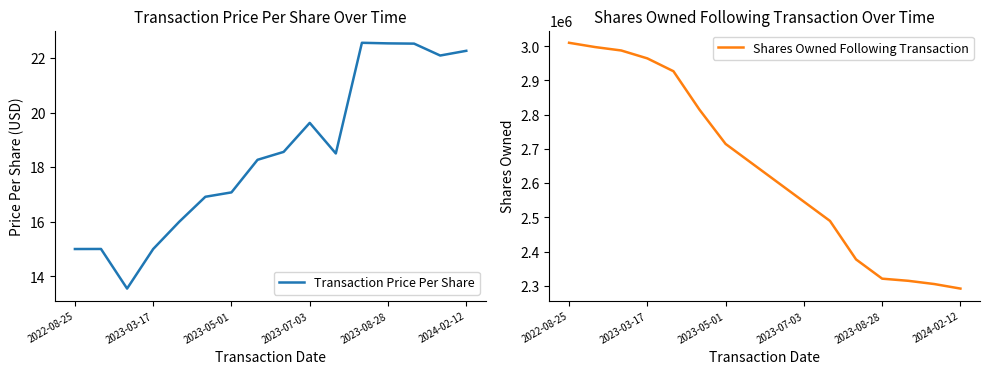

Reading left to right, transcribe all the data shown in this chart.

Transaction Price Per Share: 15.0	15.0	13.6	15.0	16.0	16.9	17.1	18.3	18.6	19.6	18.5	22.6	22.5	22.5	22.1	22.3
Shares Owned Following Transaction: 3010176.0	2997676.0	2987701.0	2964589.0	2927089.0	2814589.0	2714589.0	2658339.0	2602089.0	2545839.0	2489589.0	2377089.0	2320839.0	2314589.0	2305111.0	2291856.0